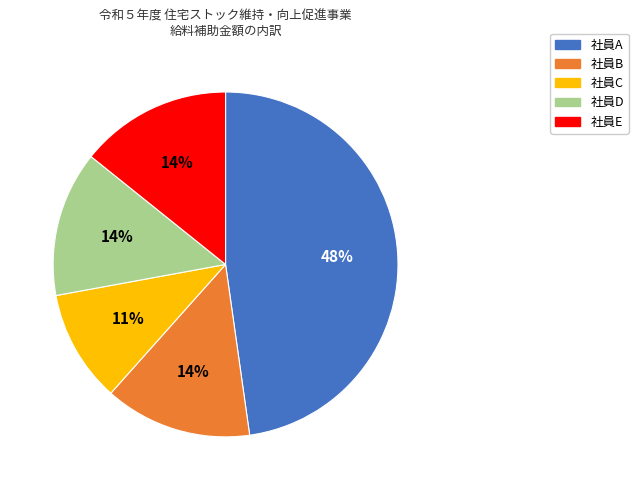

Do 社員B and 社員E together represent more than half of the pie?

No